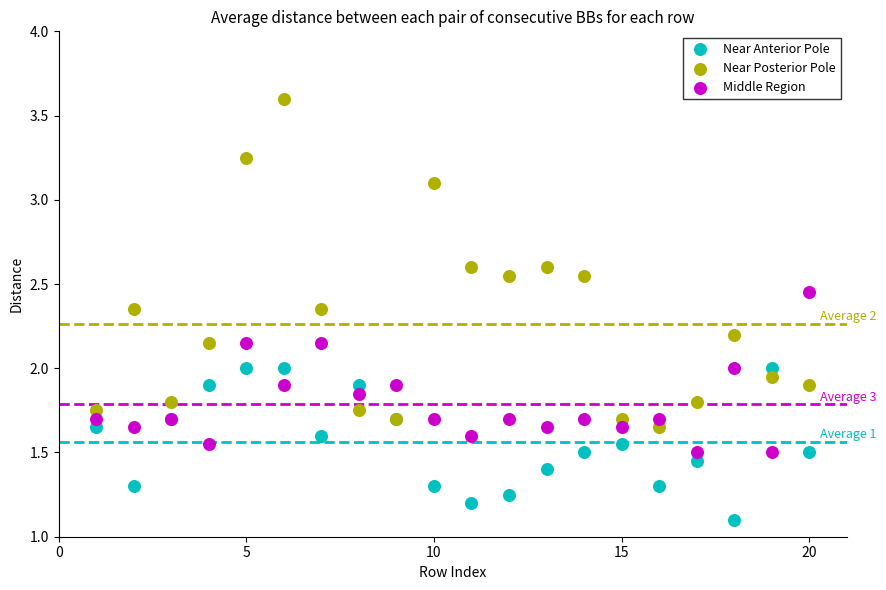

Which series has the largest Y range (max minus min)?

Near Posterior Pole